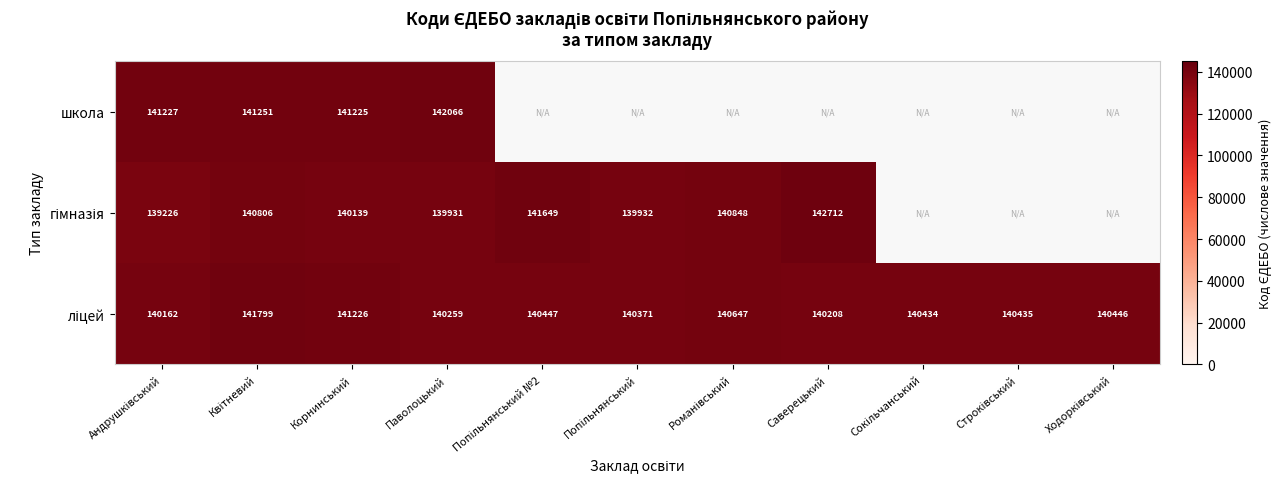

The value of школа at Корнинський is 141225. True or false?

True